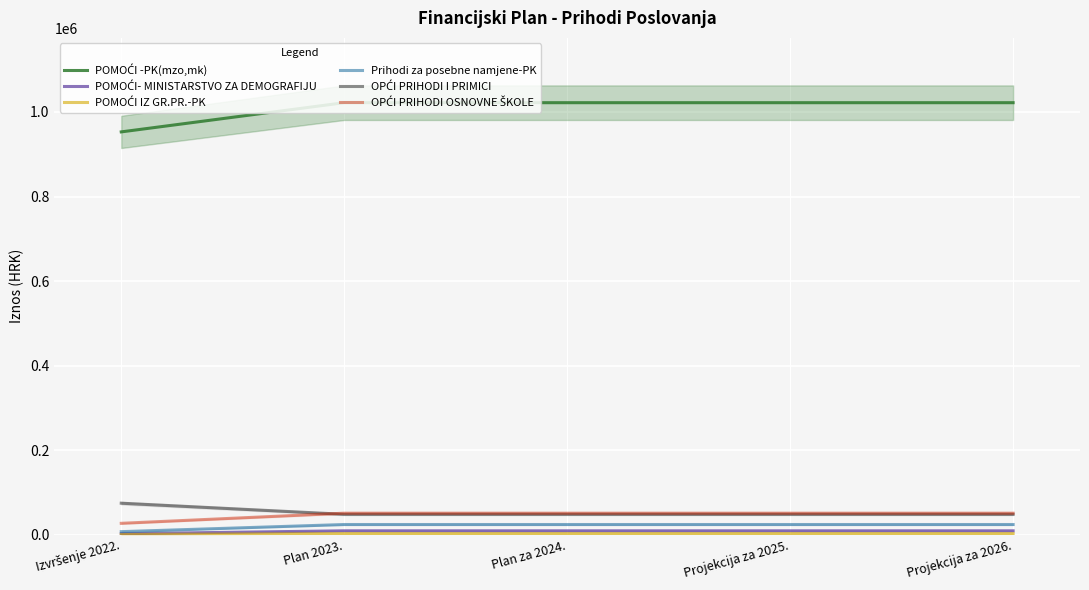

Reading left to right, what are all the values shown in this chart?

POMOĆI -PK(mzo,mk): Izvršenje 2022.=952906	Plan 2023.=1021966	Plan za 2024.=1021966	Projekcija za 2025.=1021966	Projekcija za 2026.=1021966
POMOĆI- MINISTARSTVO ZA DEMOGRAFIJU: Izvršenje 2022.=2292	Plan 2023.=9291	Plan za 2024.=9291	Projekcija za 2025.=9291	Projekcija za 2026.=9291
POMOĆI IZ GR.PR.-PK: Izvršenje 2022.=616	Plan 2023.=2787	Plan za 2024.=2787	Projekcija za 2025.=2787	Projekcija za 2026.=2787
Prihodi za posebne namjene-PK: Izvršenje 2022.=7277	Plan 2023.=24156	Plan za 2024.=24156	Projekcija za 2025.=24156	Projekcija za 2026.=24156
OPĆI PRIHODI I PRIMICI: Izvršenje 2022.=74592	Plan 2023.=48285	Plan za 2024.=48285	Projekcija za 2025.=48285	Projekcija za 2026.=48285
OPĆI PRIHODI OSNOVNE ŠKOLE: Izvršenje 2022.=26993	Plan 2023.=50966	Plan za 2024.=50966	Projekcija za 2025.=50966	Projekcija za 2026.=50966